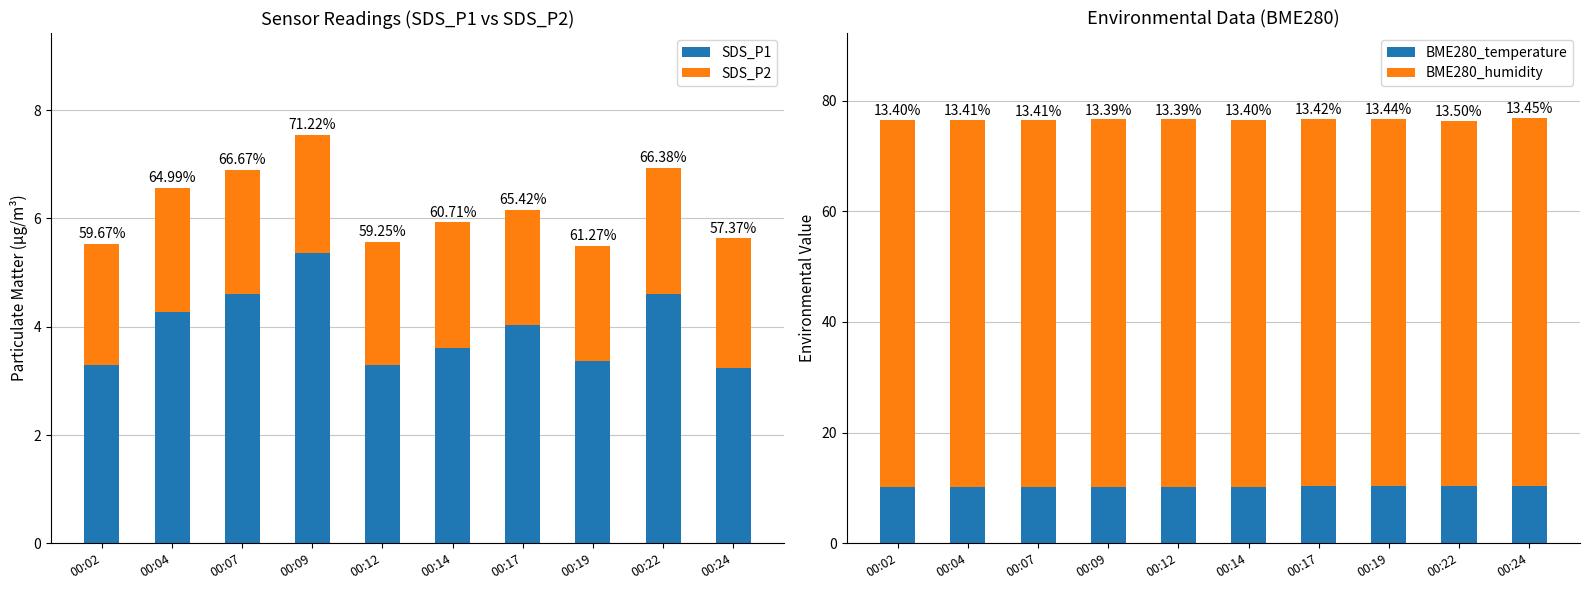

How many bars are there in total?

40